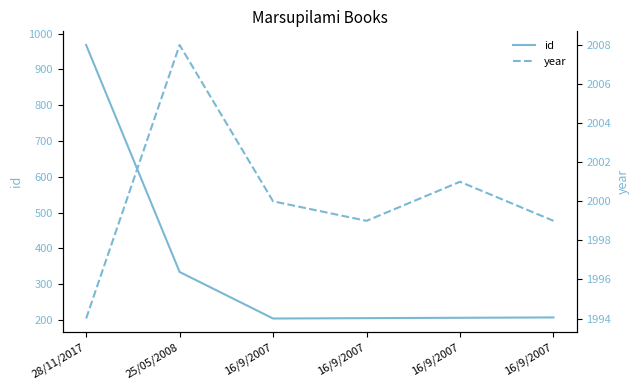

True or false: year and id intersect in this chart.

False